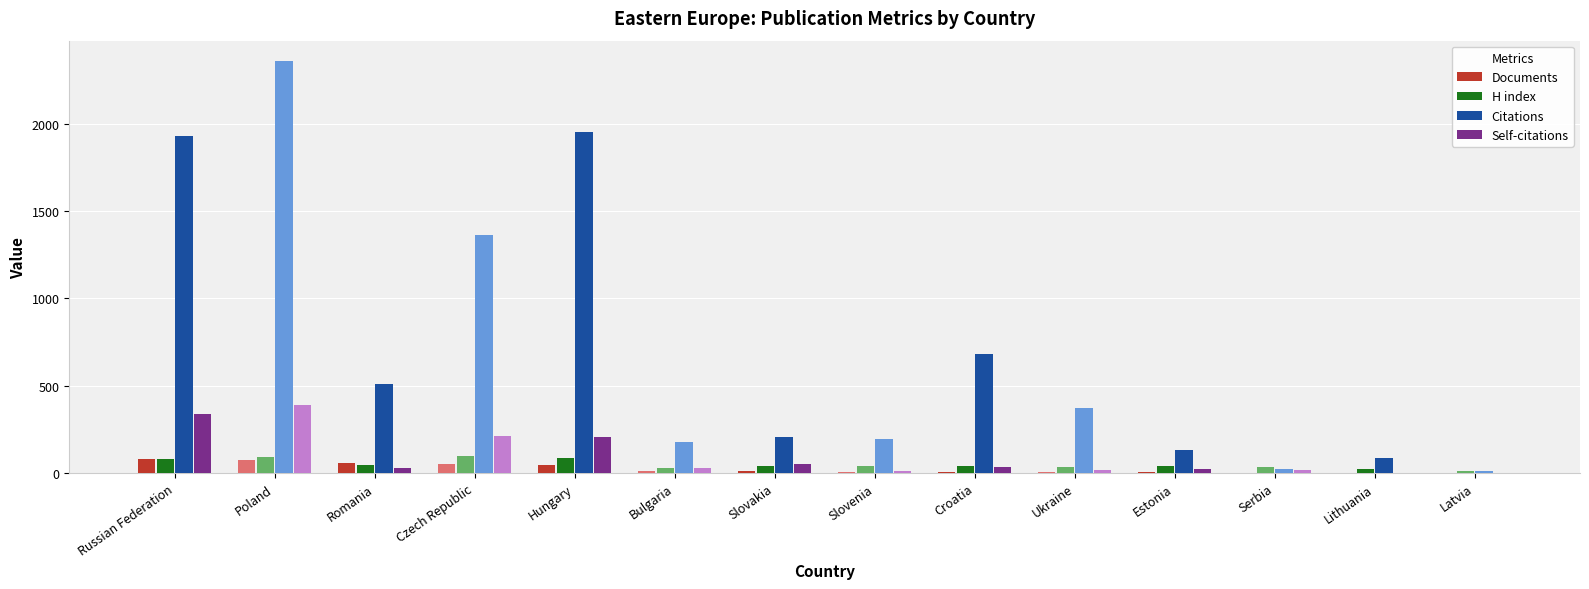

The value of H index at Poland is 91. True or false?

True